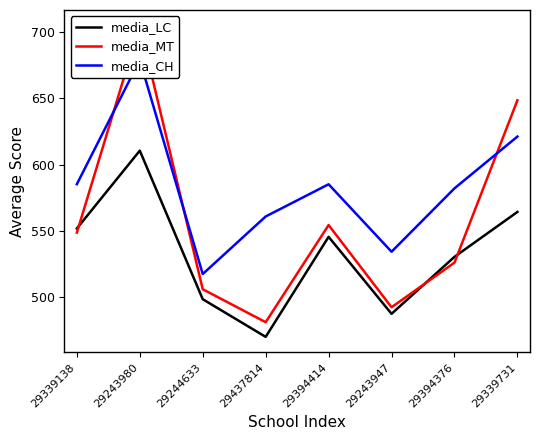

Read the media_LC value at 29394414.

545.4